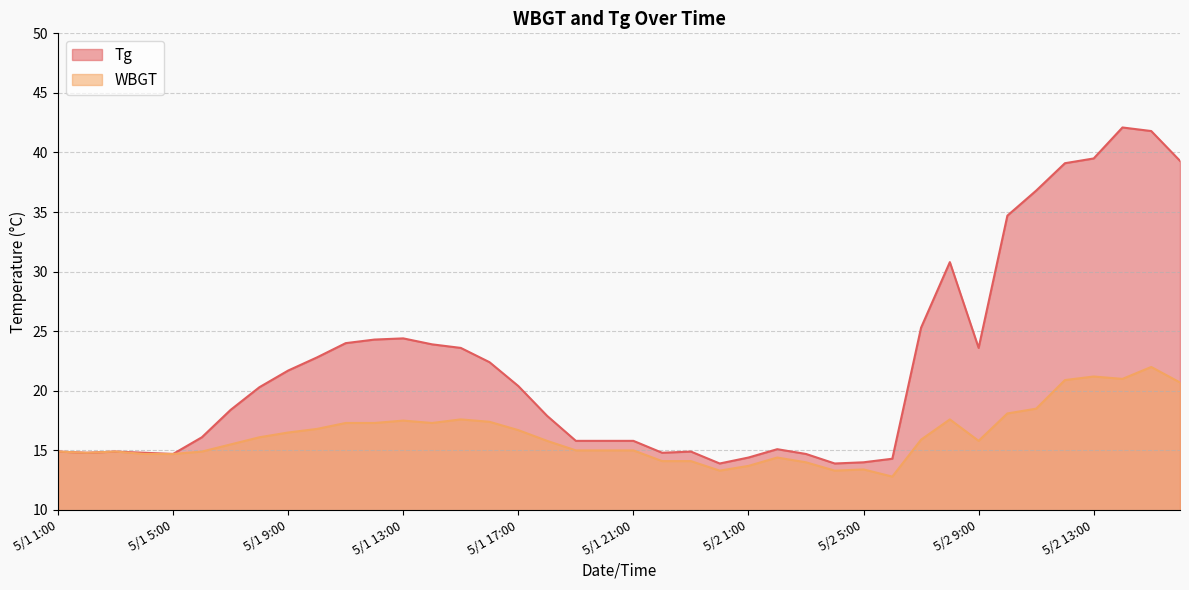

What is the approximate value of Tg at 5/2 2:00?

15.1